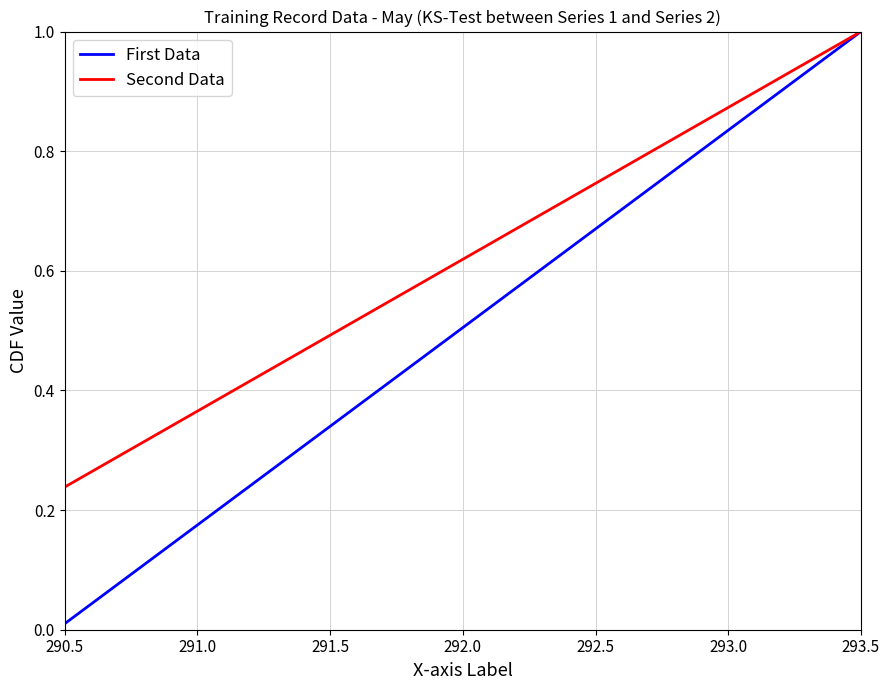

How many series are shown in this chart?

2